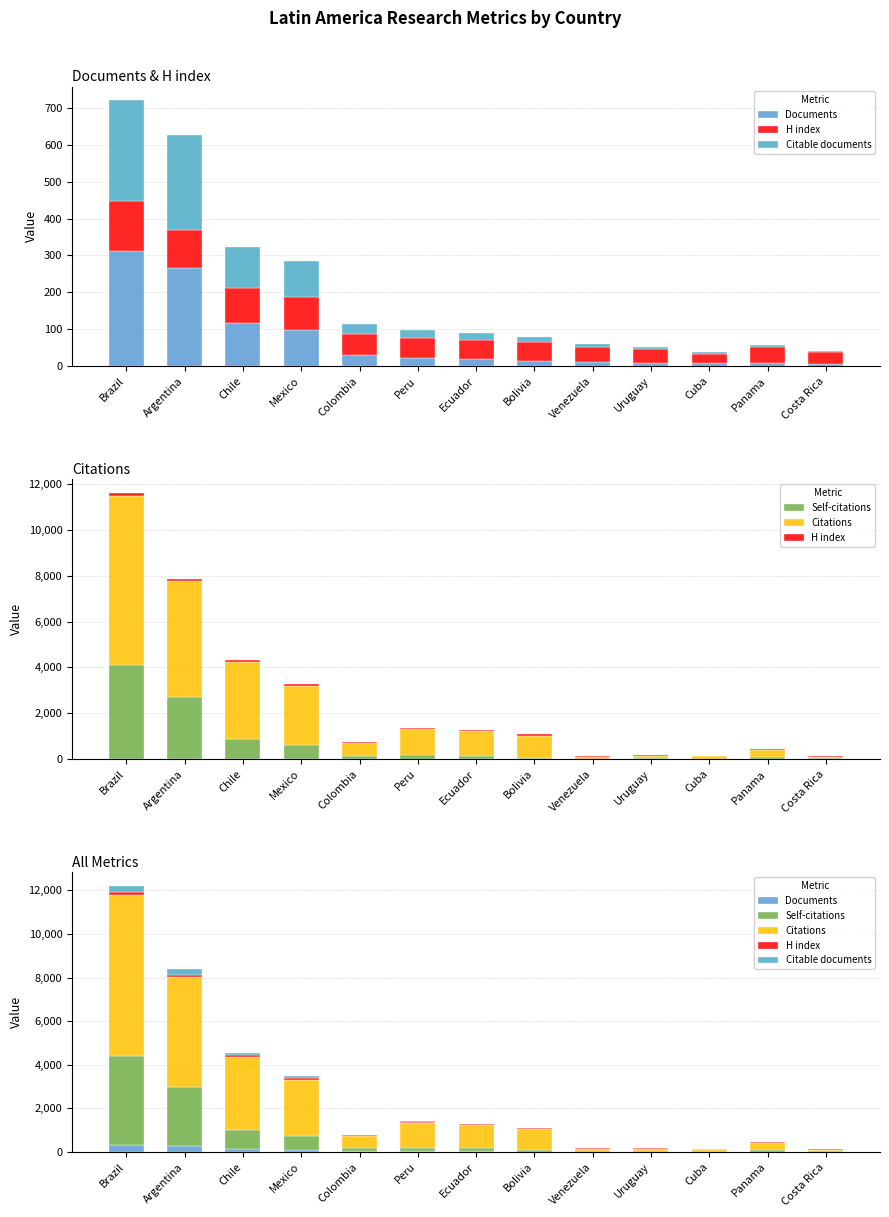

Does the chart contain stacked bars?

No